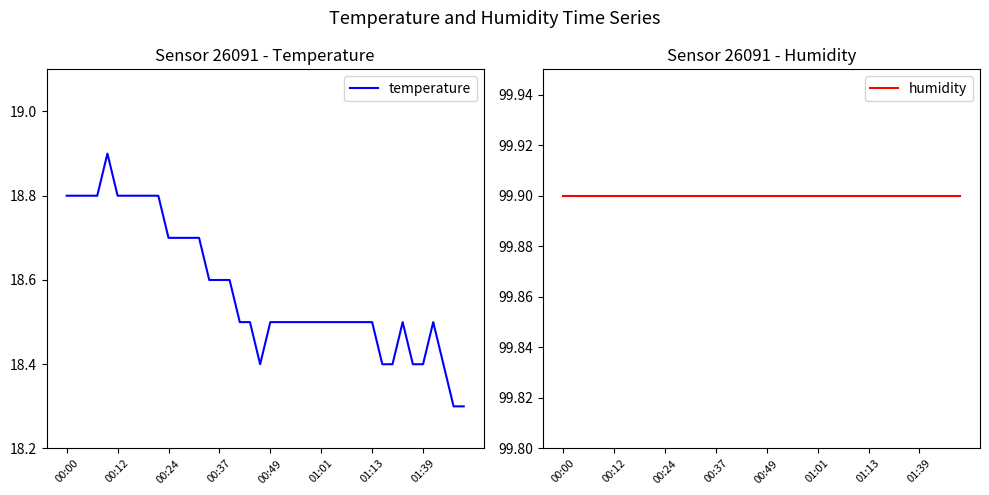

What is the sum of all temperature values?

743.2